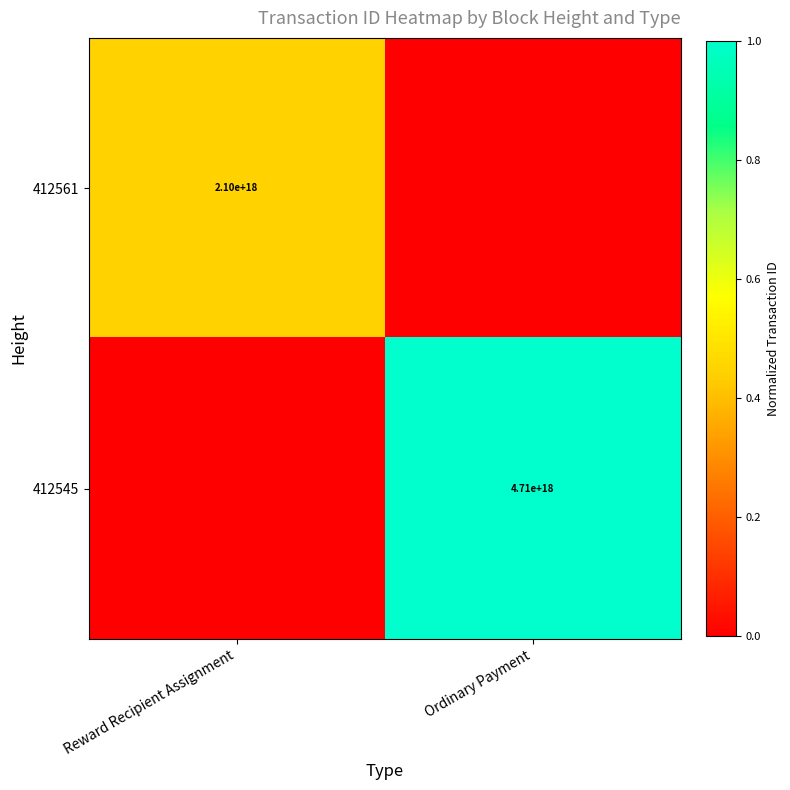

The value of 412561 at Reward Recipient Assignment is 2100000000000000000. True or false?

True